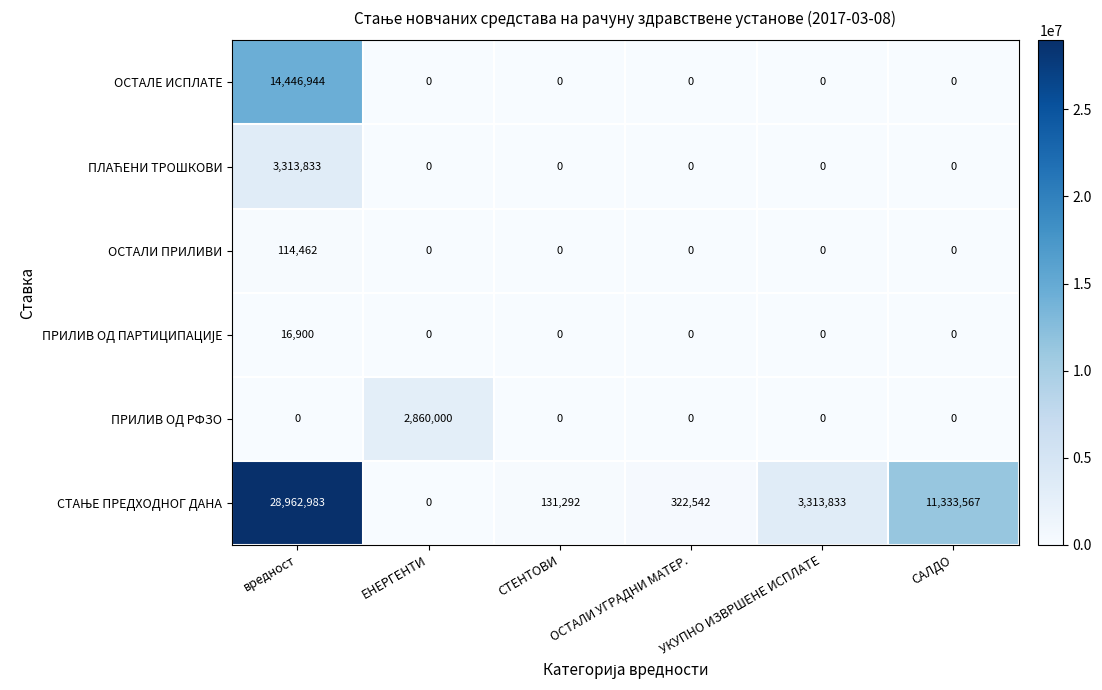

At which category is the sum across all series the highest?

вредност